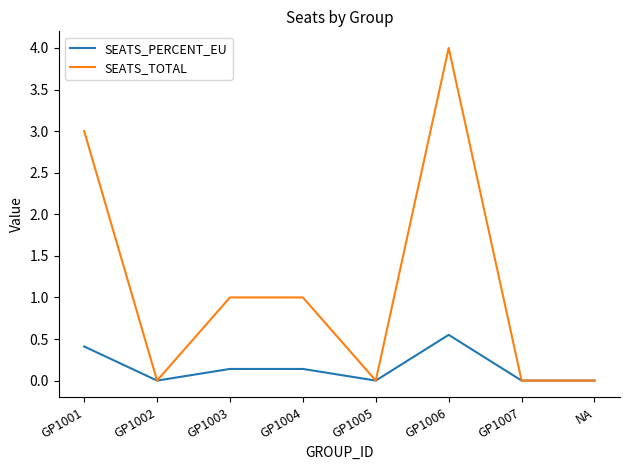

Which label corresponds to the largest value in the chart?

GP1006